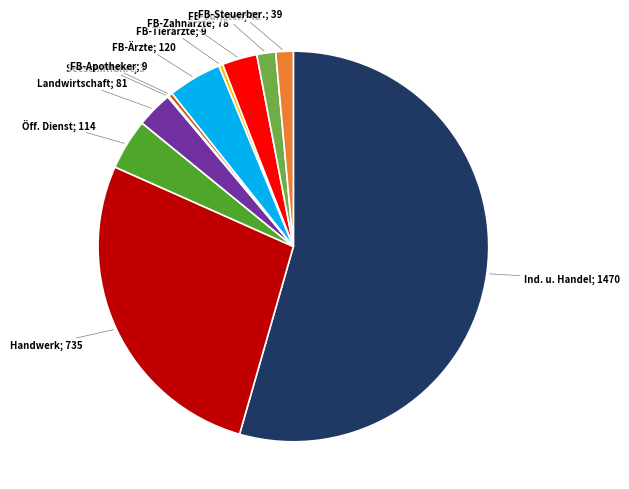

Does any single category account for the majority?

Yes